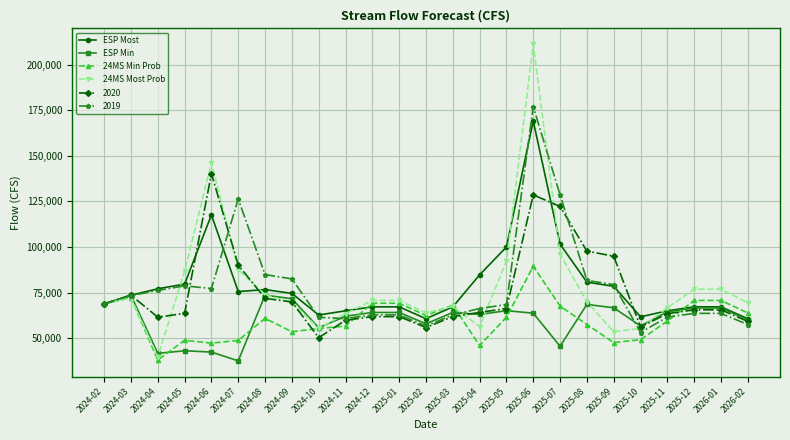

True or false: 24MS Most Prob has more than 0 points higher than both neighbors.

True